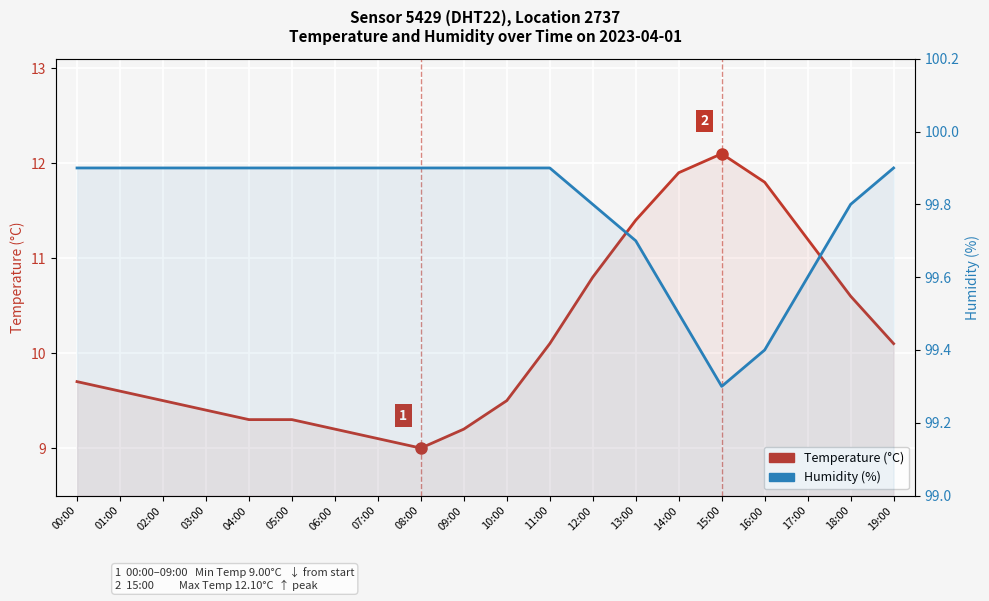

Which has a higher value, 05:00 or 19:00?

19:00